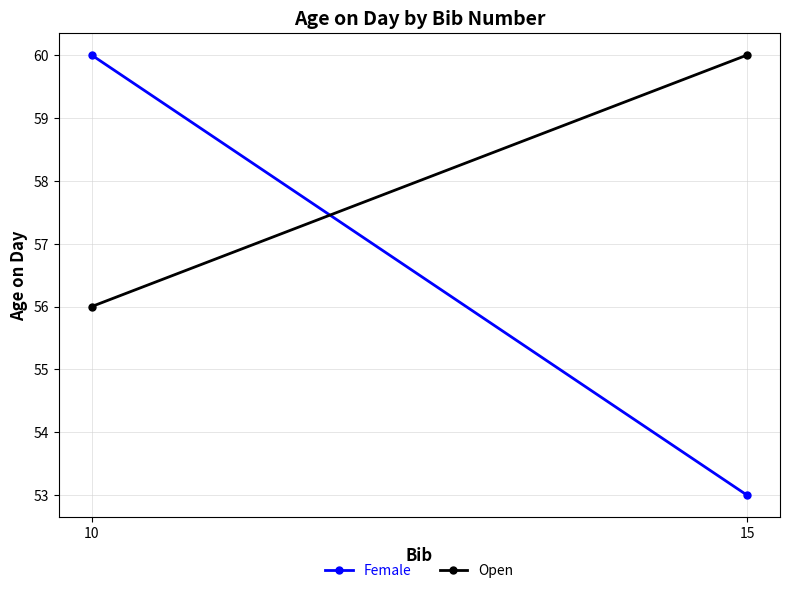

Count the Female values in the range 53 to 60.

2